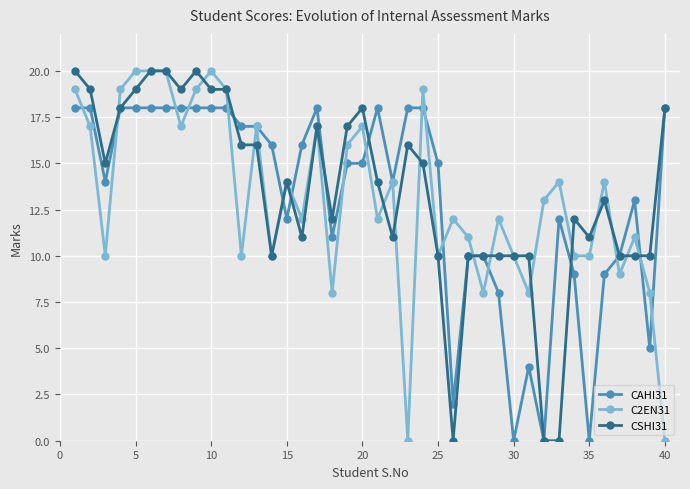

How many categories are shown in the chart?

40